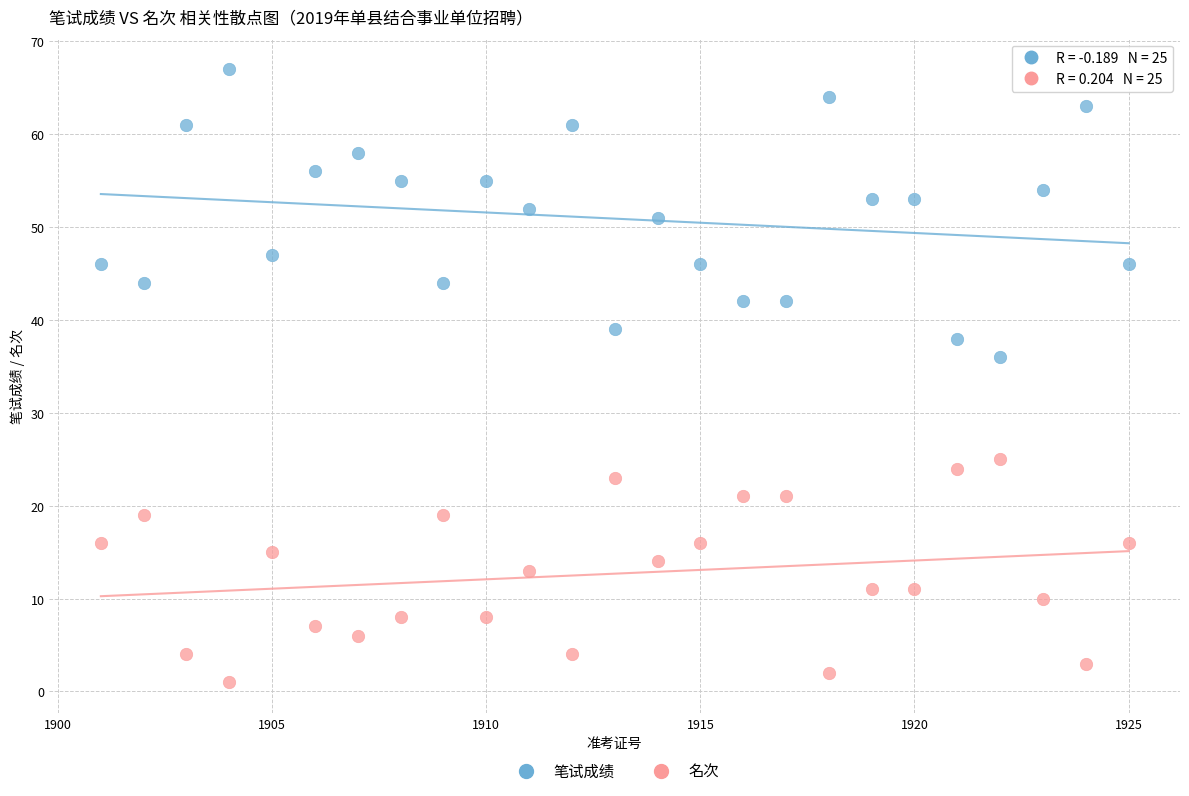

Across all series, what Y value is closest to 34?

36